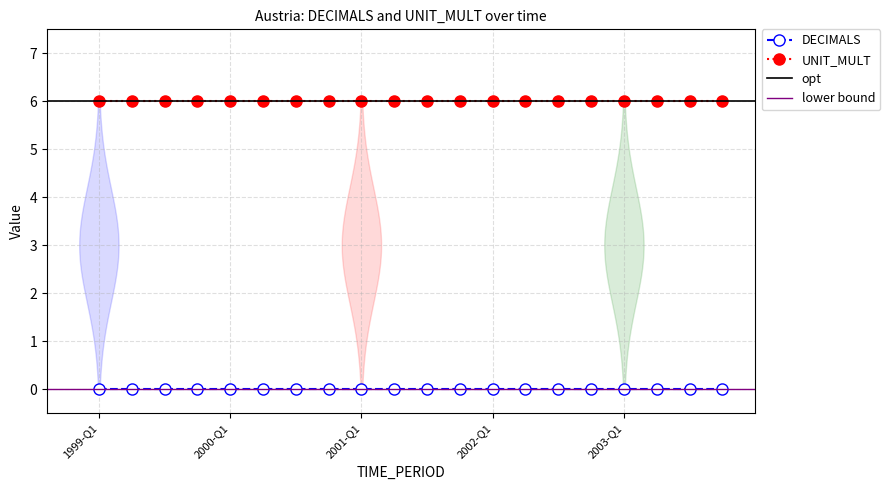

Where is UNIT_MULT nearest to the value 6?

1999-Q1